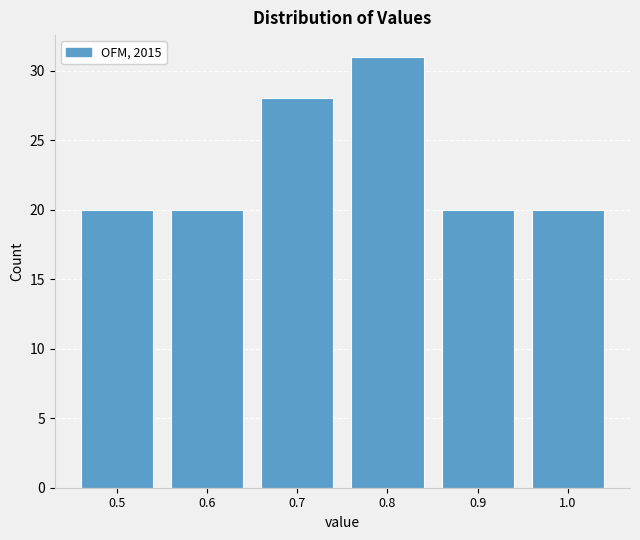

Reading left to right, list all the values displayed in this chart.

0.5=20	0.6=20	0.7=28	0.8=31	0.9=20	1.0=20